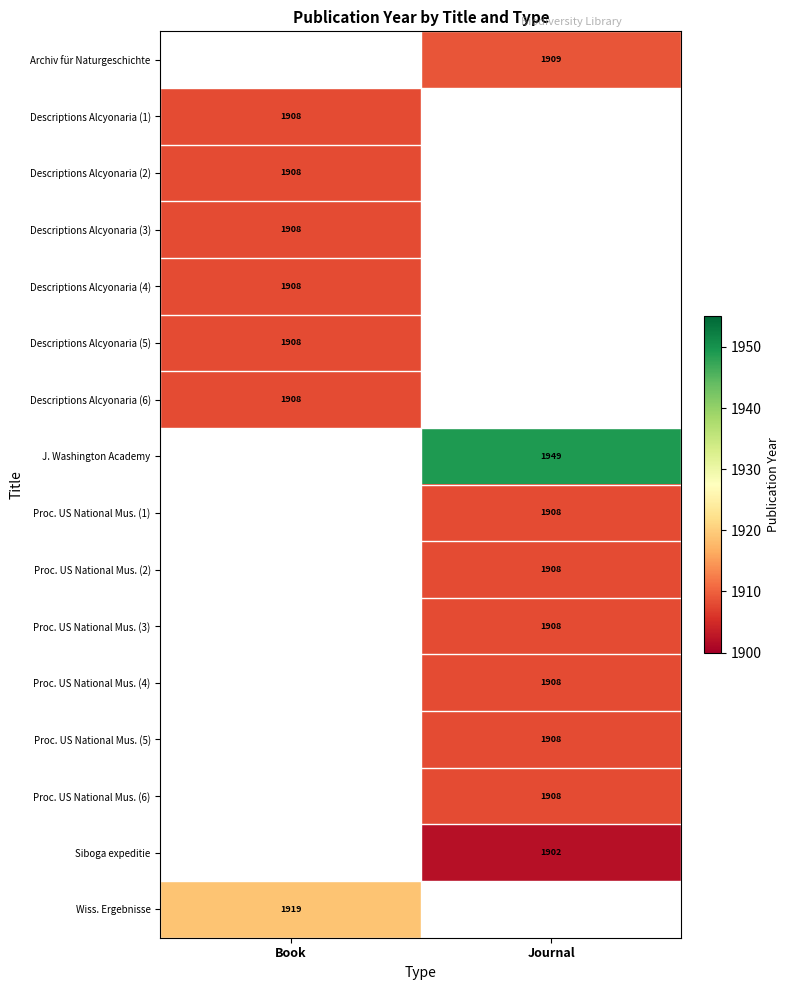

True or false: Proc. US National Mus. (6) has a value of 440 at Journal.

False